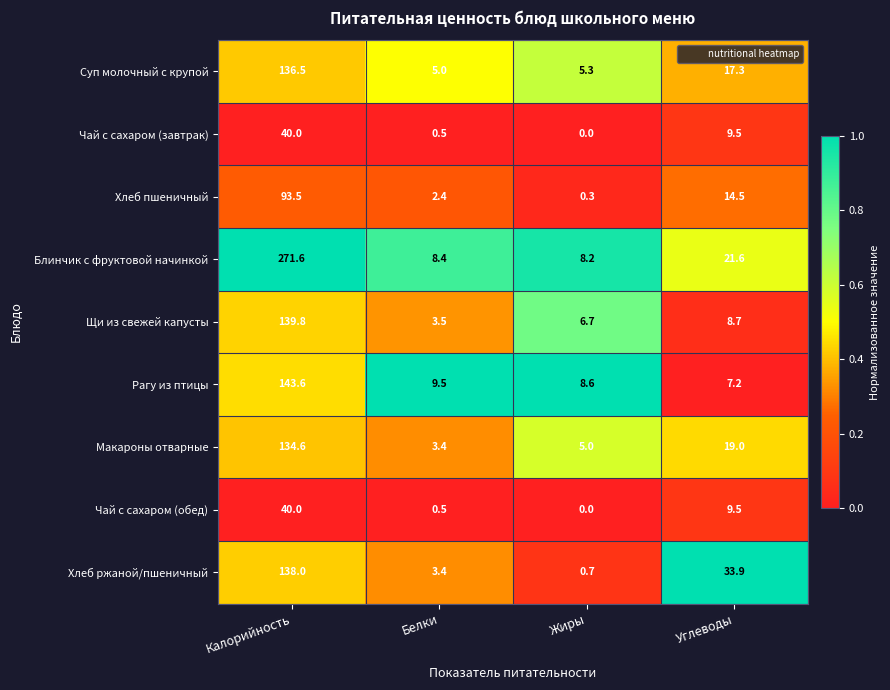

Which series has the largest total across all categories?

Блинчик с фруктовой начинкой